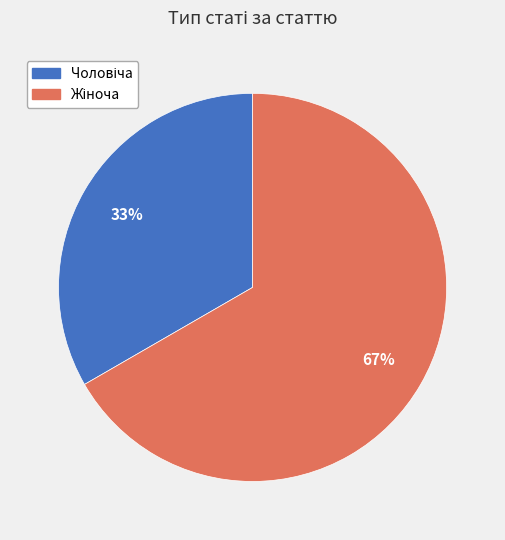

To the nearest percent, what is the average slice percentage?

50%